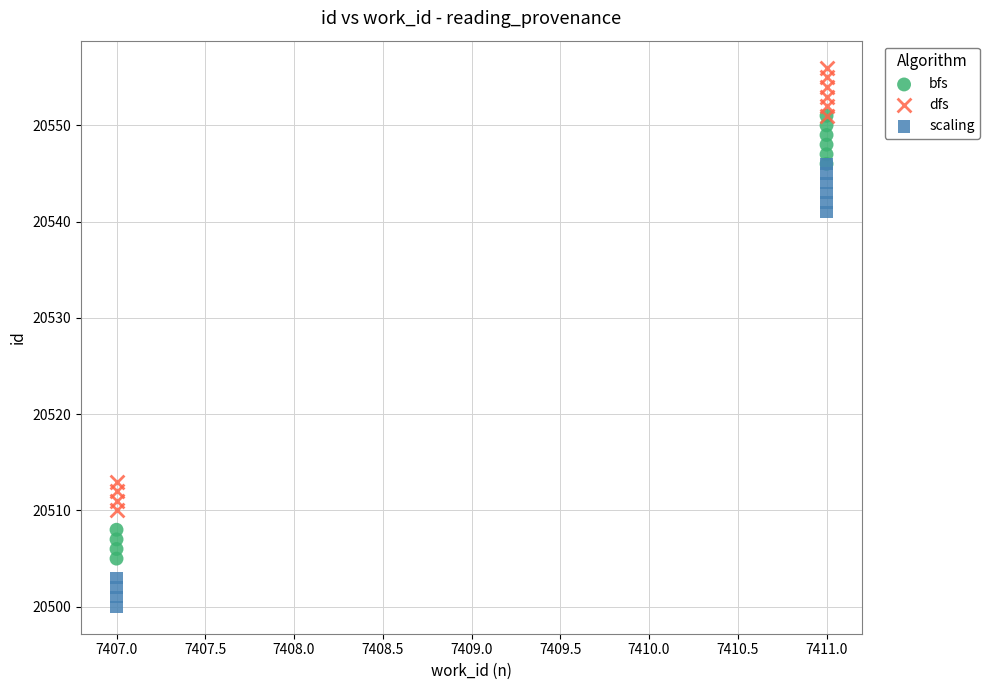

In the bfs series, what Y value is closest to 20528?

20546